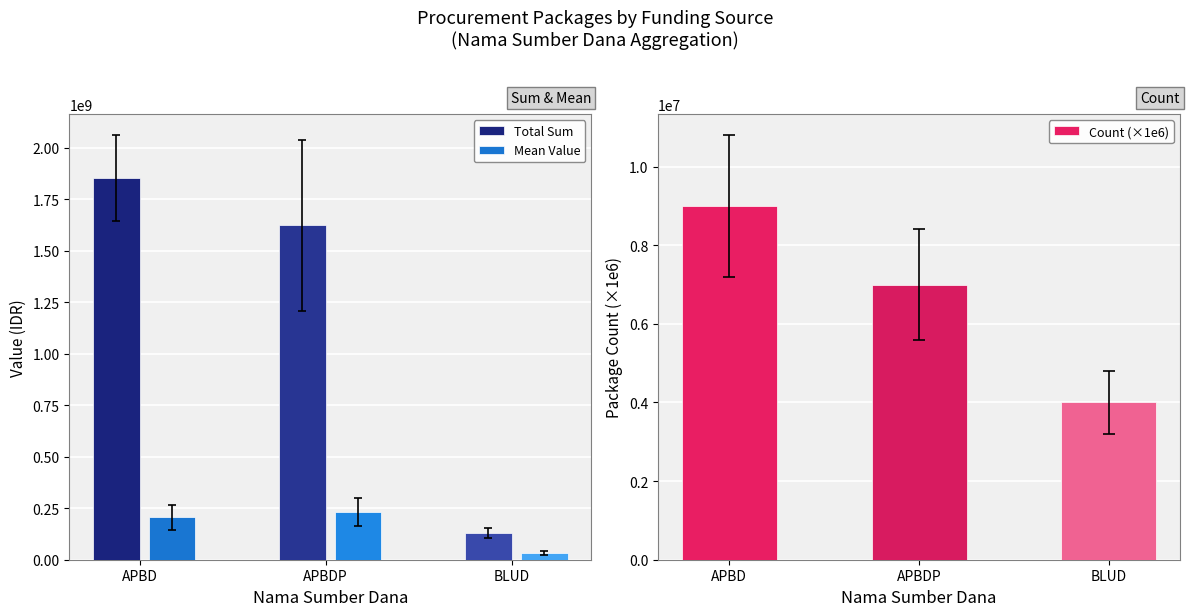

Count the Total Sum values in the range 129791000 to 1851364495.

3